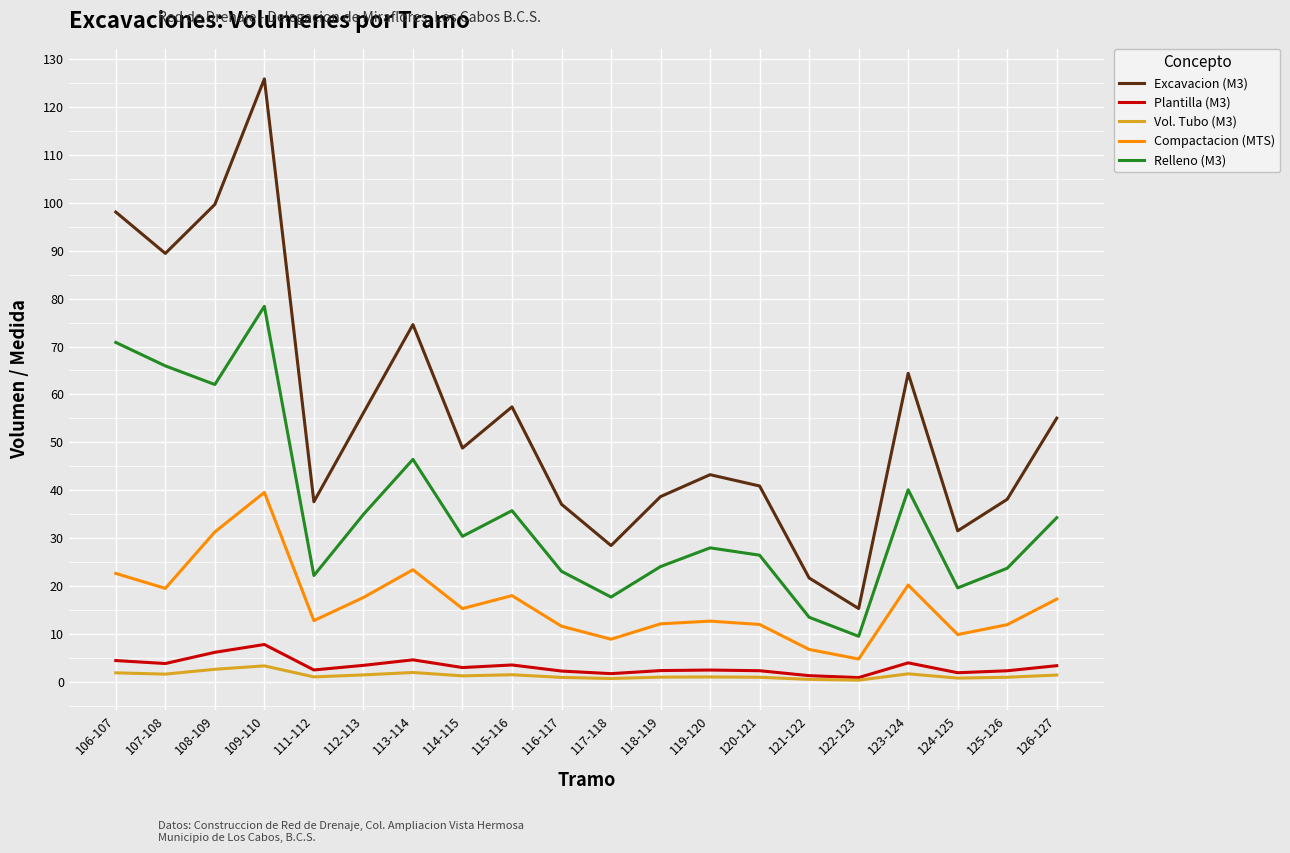

True or false: Compactacion (MTS) has more than 1 interior local peaks.

True